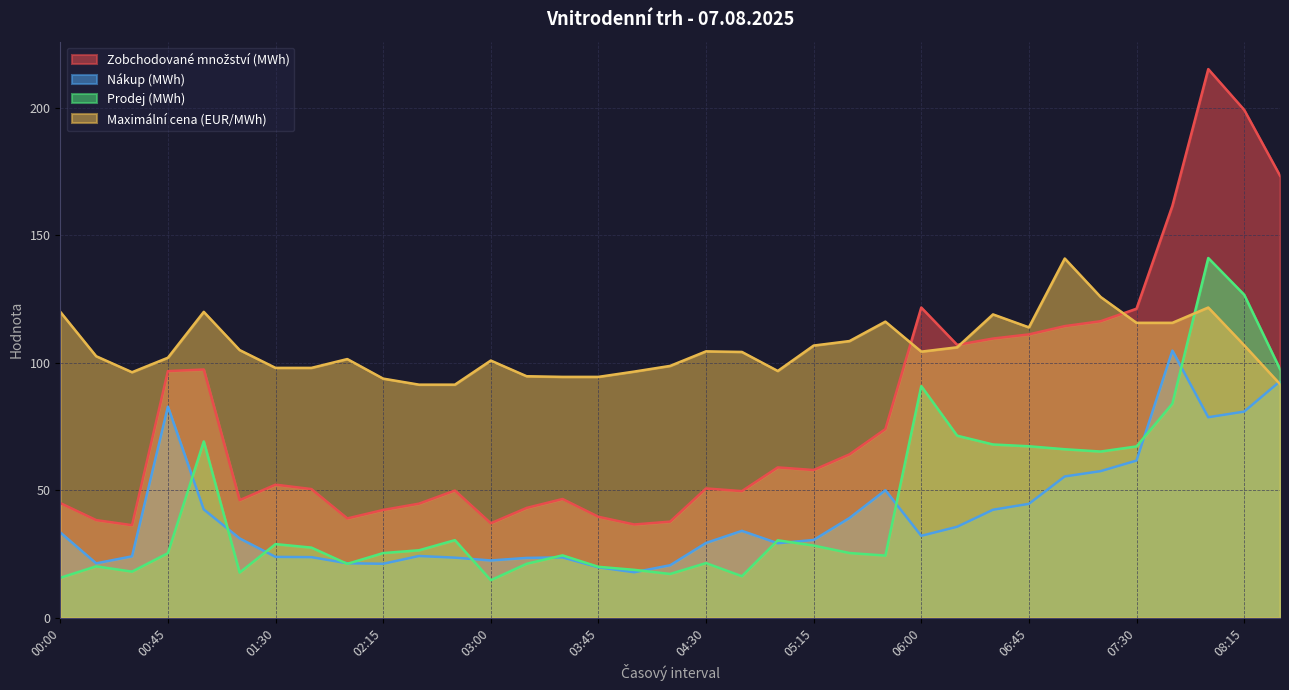

What is the total value across all series at 03:30?

189.1